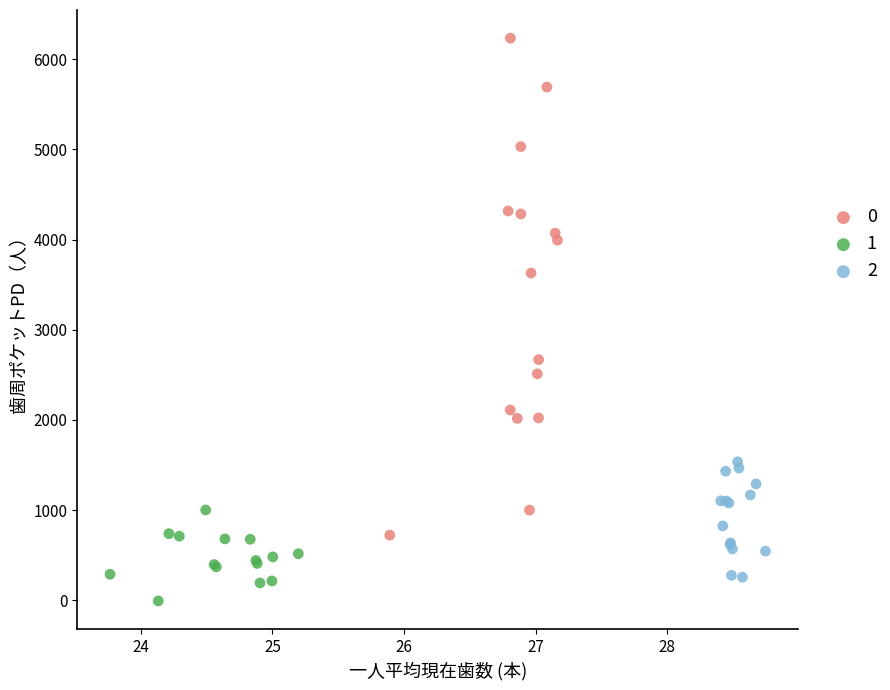

What are all the series names shown in the legend?

0, 1, 2